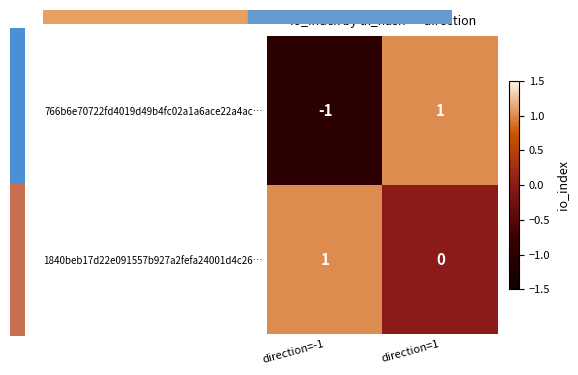

At which label is 766b6e70722fd4019d49b4fc02a1a6ace22a4ac… closest to 0?

direction=-1